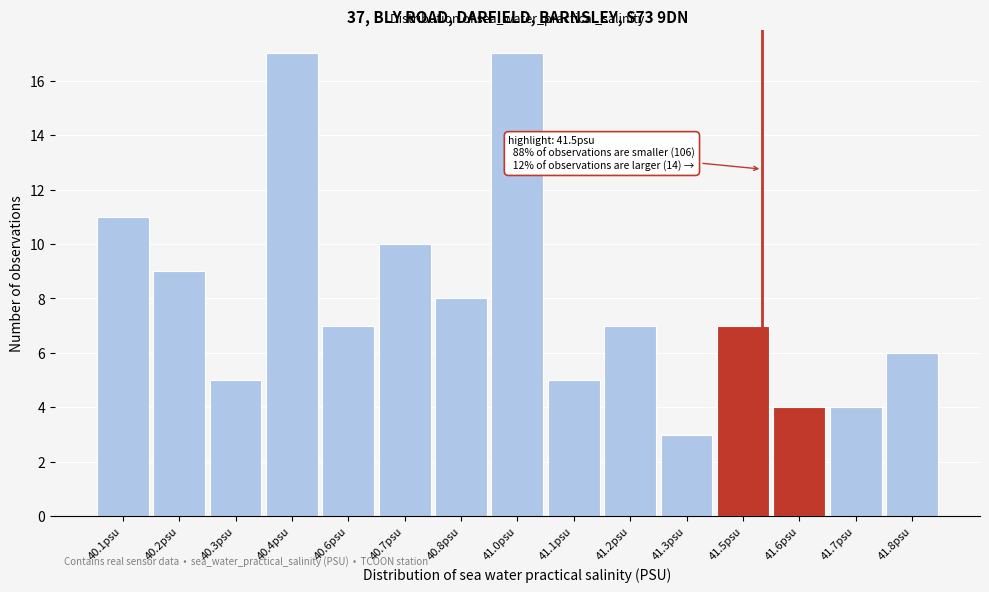

Reading left to right, list all the values displayed in this chart.

11	9	5	17	7	10	8	17	5	7	3	7	4	4	6